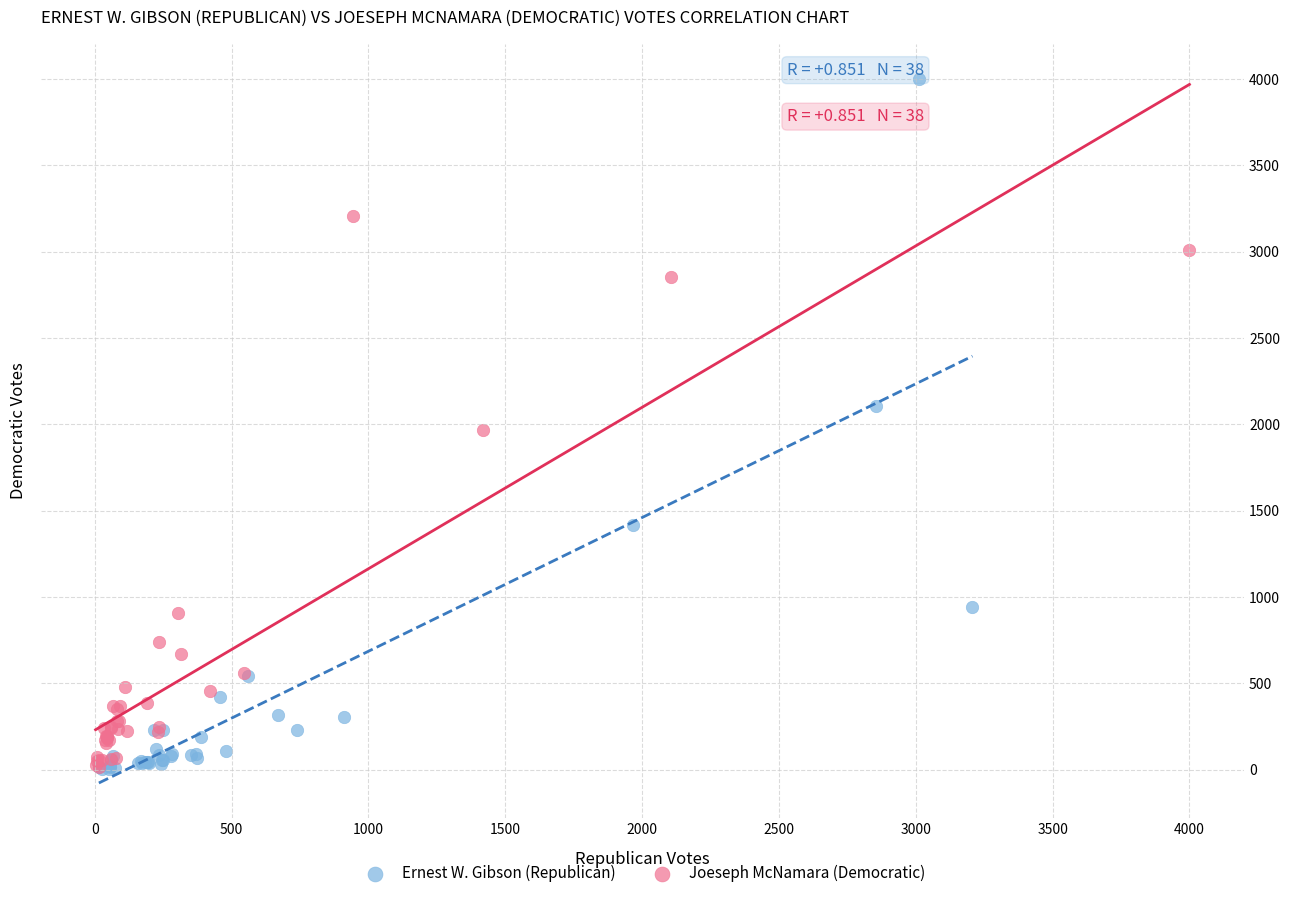

Which series reaches the maximum Y coordinate?

Ernest W. Gibson (Republican)